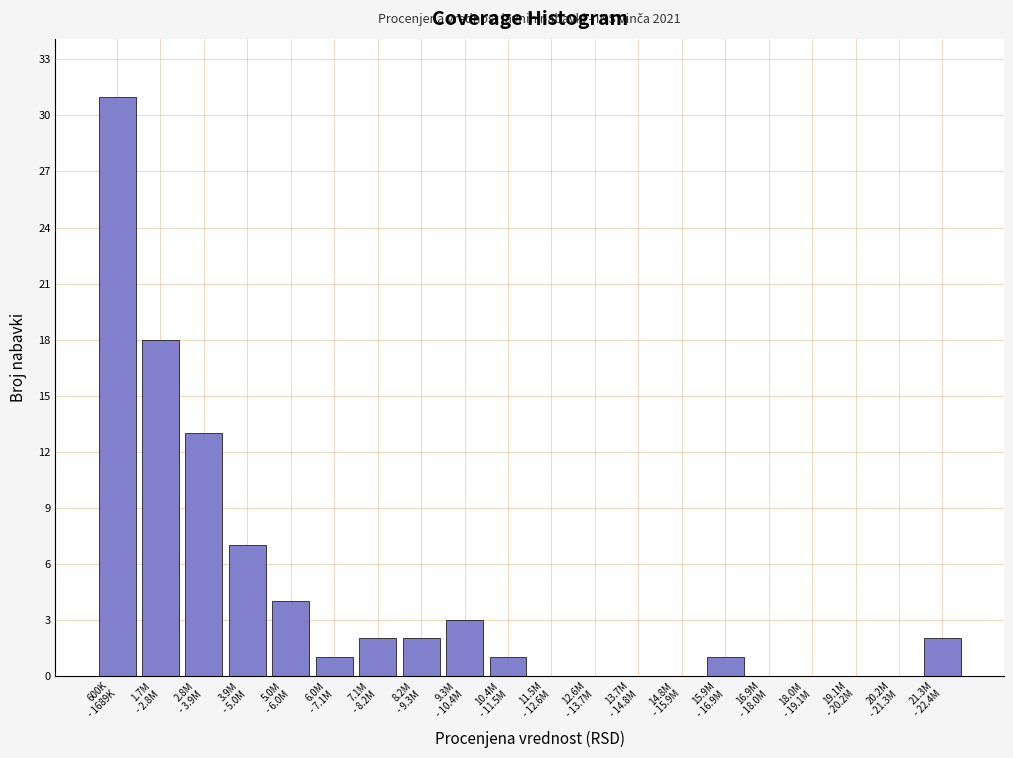

What is the greatest value displayed?

31